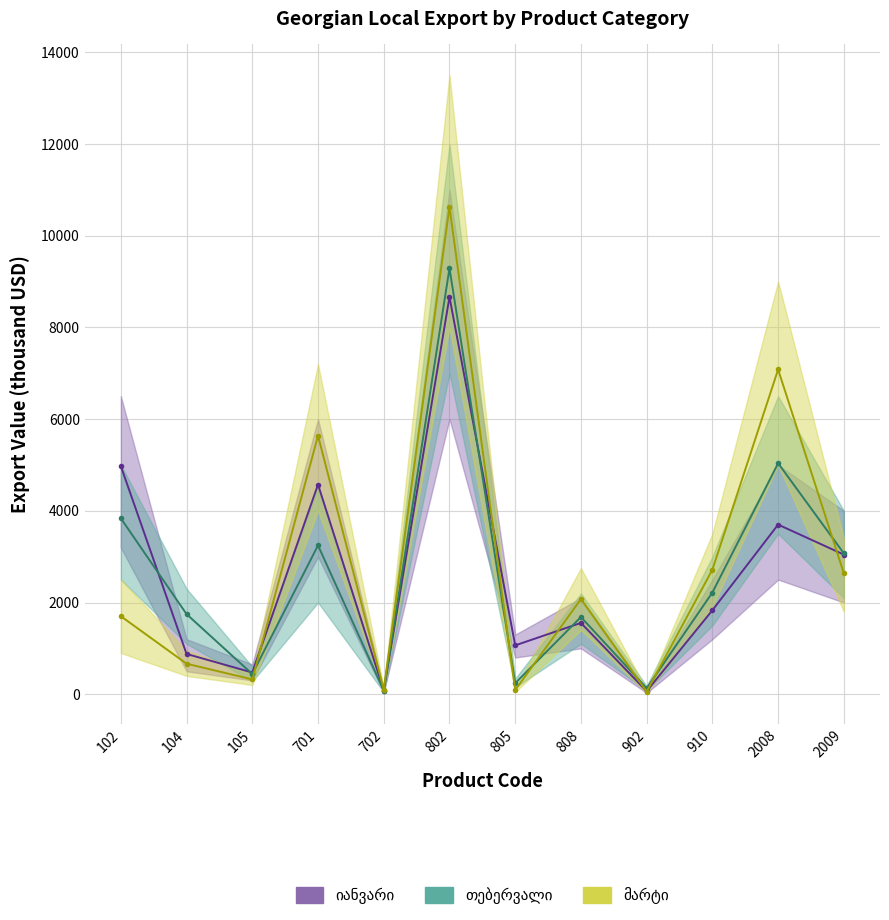

Which series ends up on top after the final intersection of მარტი and თებერვალი?

თებერვალი